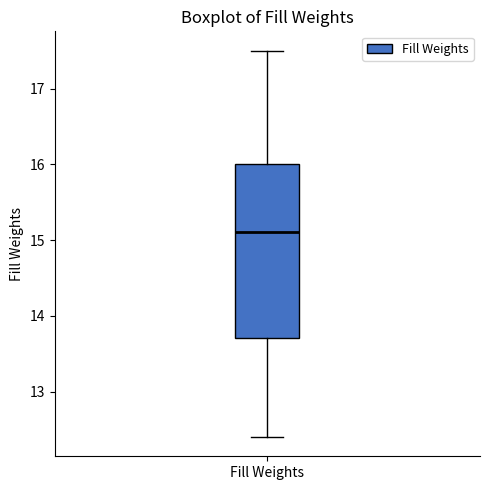

Transcribe this box plot: give where the median line is, the range the box spans, and where the two whiskers end, as read against the y-axis. The values are not printed on the chart, so give them approximately, as read against the axis.

median 15.1, box 13.7 to 16.0, whiskers 12.4 to 17.5